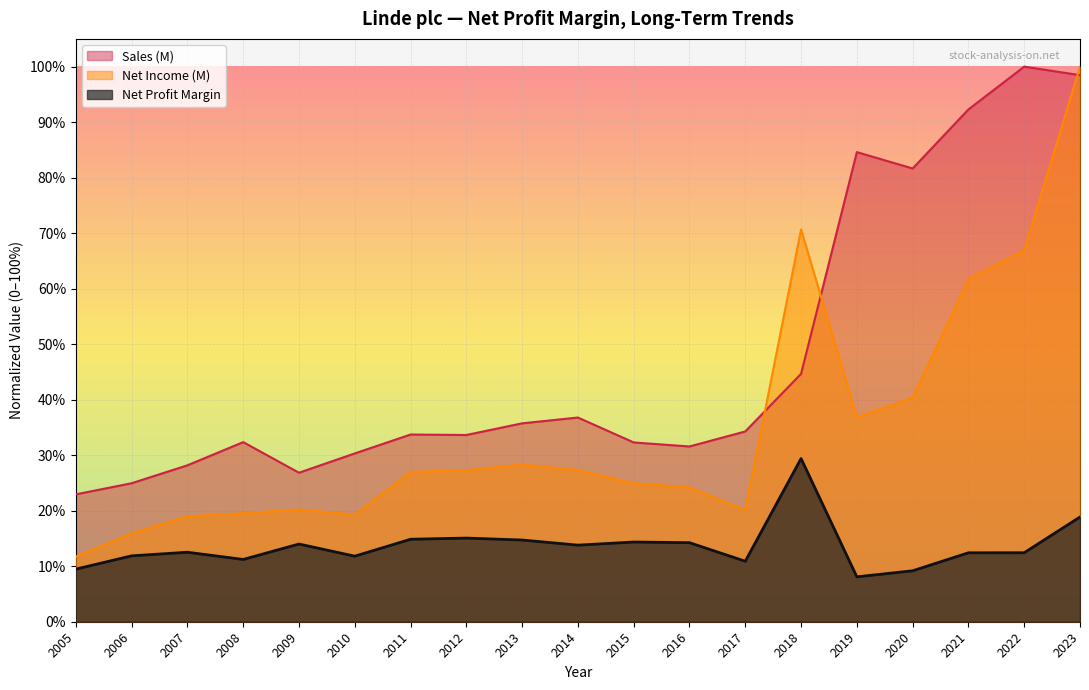

At which category is the sum across all series the highest?

2023